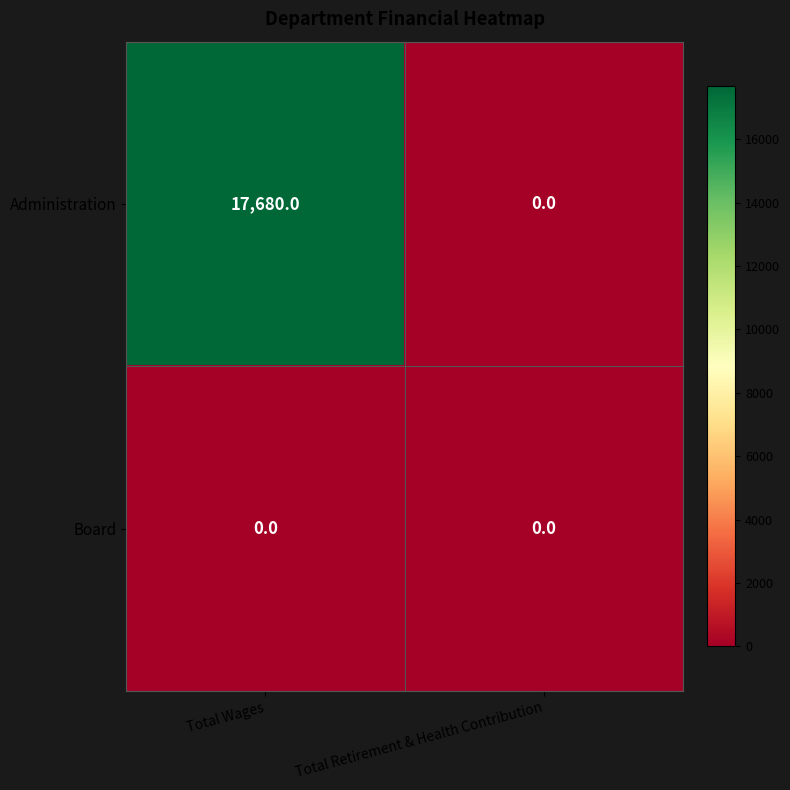

Rank the series by their average value, from lowest to highest.

Board, Administration